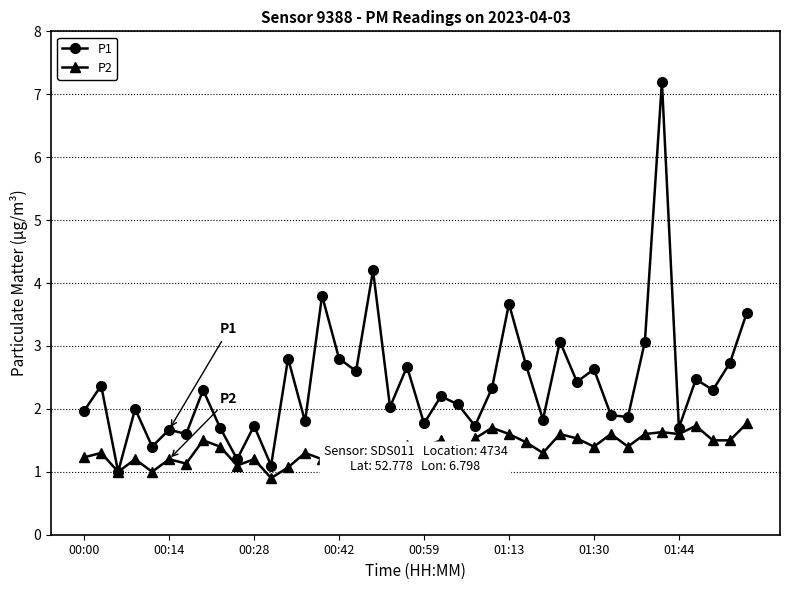

Rank the series by their average value, from highest to lowest.

P1, P2